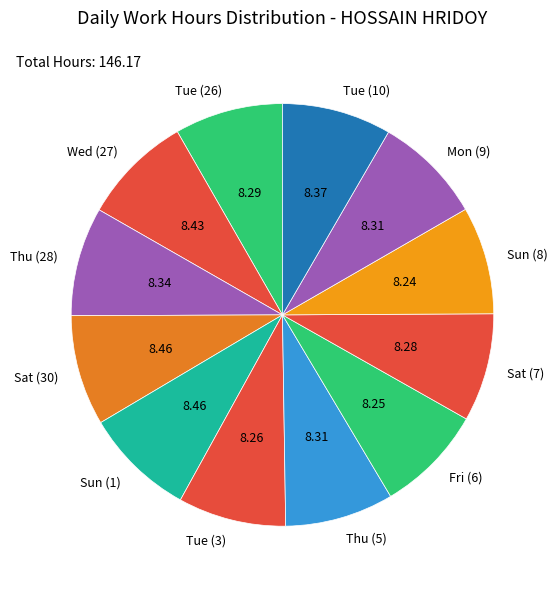

Does Sat (30) represent more than half of the total?

No